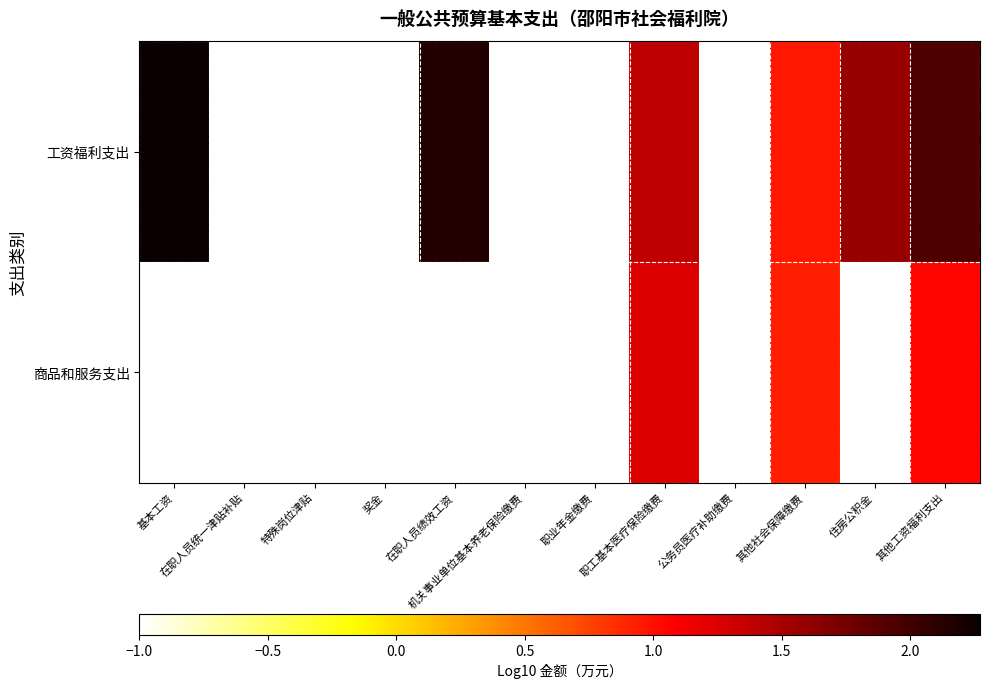

Reading left to right, extract all data points from this chart.

工资福利支出: 基本工资=2.3	在职人员统一津贴补贴=-1.0	特殊岗位津贴=-1.0	奖金=-1.0	在职人员绩效工资=2.2	机关事业单位基本养老保险缴费=-1.0	职业年金缴费=-1.0	职工基本医疗保险缴费=1.4	公务员医疗补助缴费=-1.0	其他社会保障缴费=1.0	住房公积金=1.6	其他工资福利支出=1.9
商品和服务支出: 基本工资=-1.0	在职人员统一津贴补贴=-1.0	特殊岗位津贴=-1.0	奖金=-1.0	在职人员绩效工资=-1.0	机关事业单位基本养老保险缴费=-1.0	职业年金缴费=-1.0	职工基本医疗保险缴费=1.2	公务员医疗补助缴费=-1.0	其他社会保障缴费=0.9	住房公积金=-1.0	其他工资福利支出=1.0